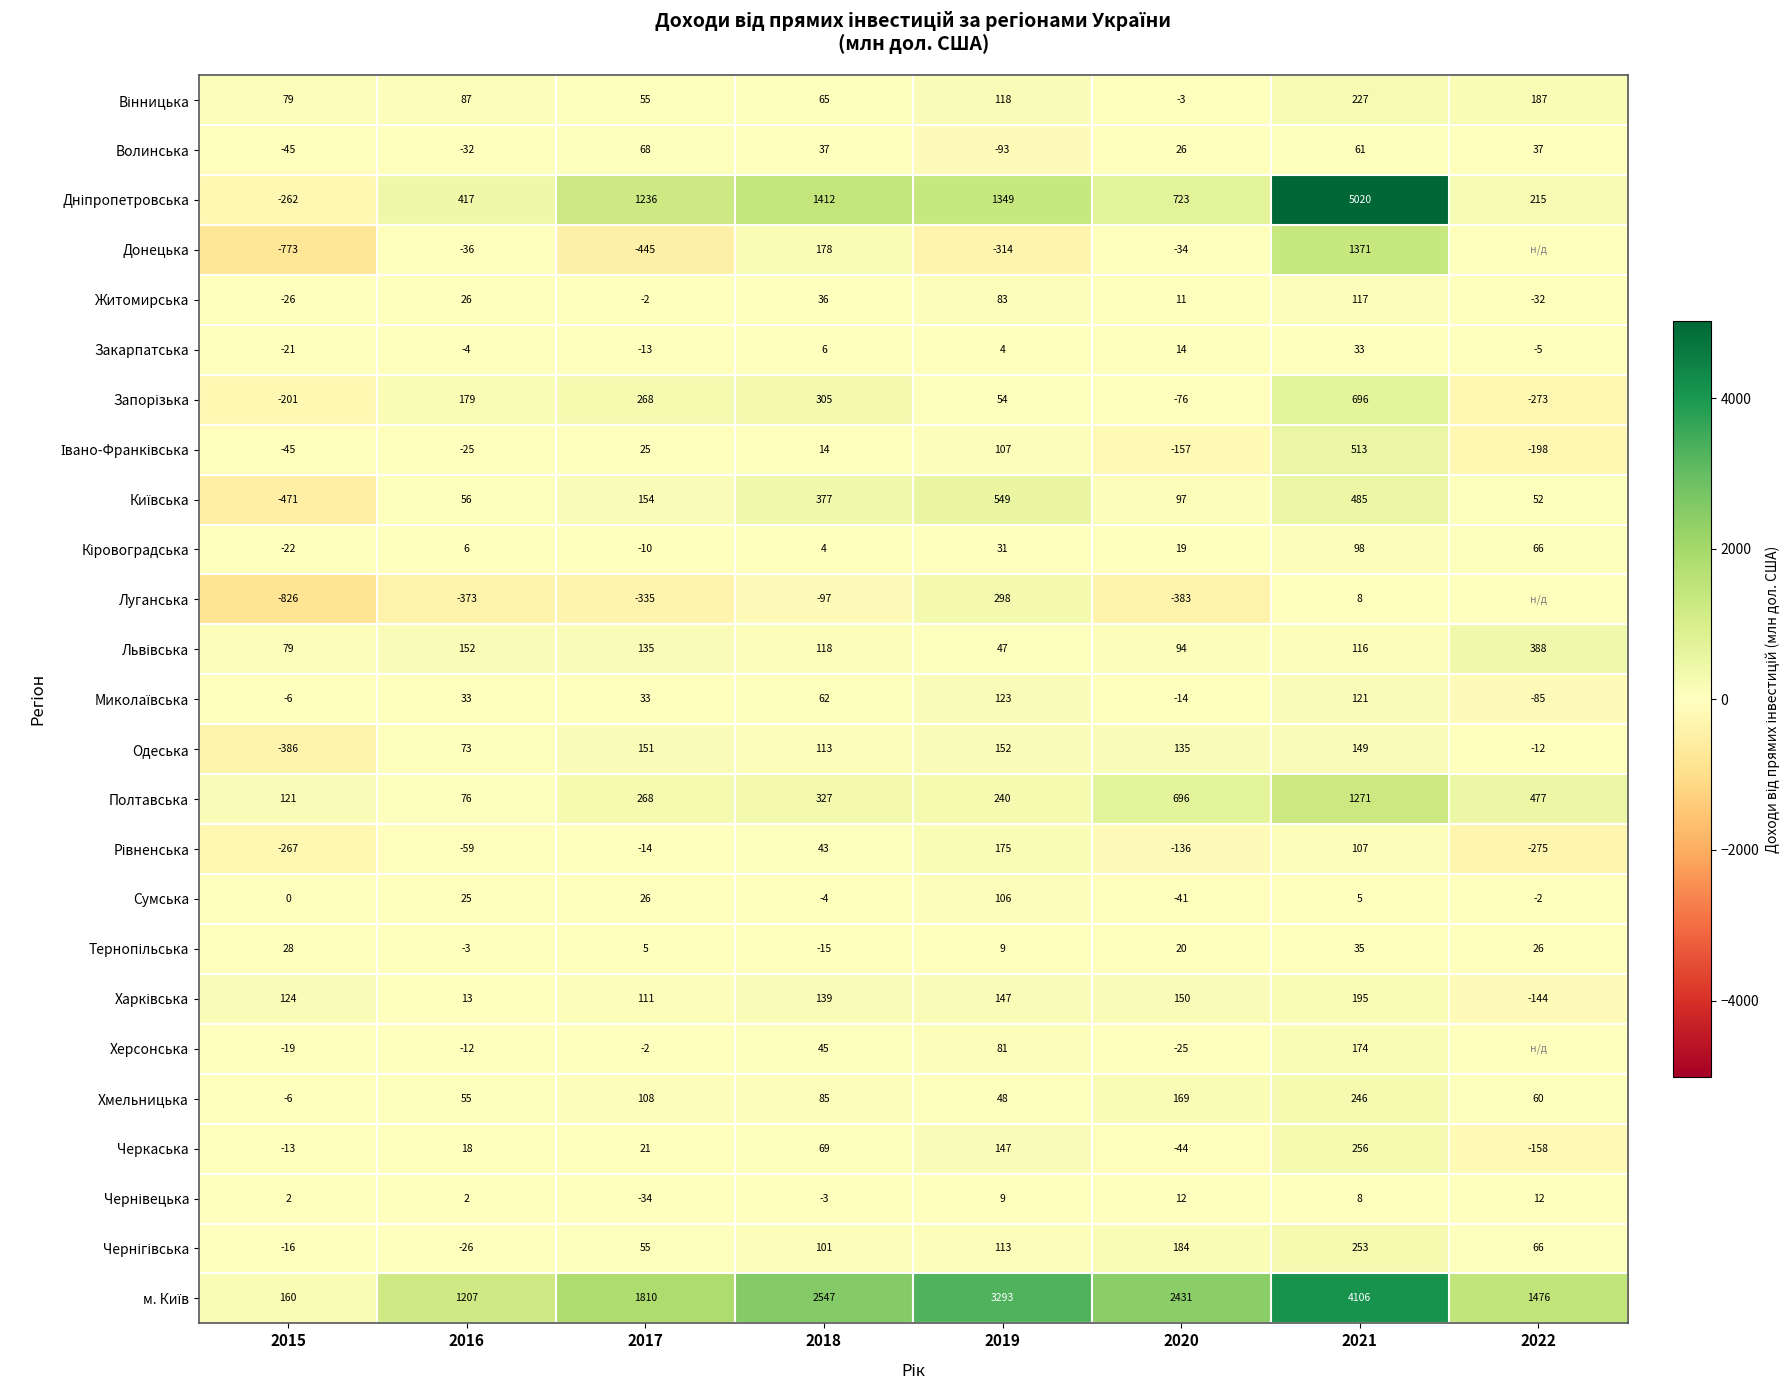

The Закарпатська series shows -8 at 2022. True or false?

False